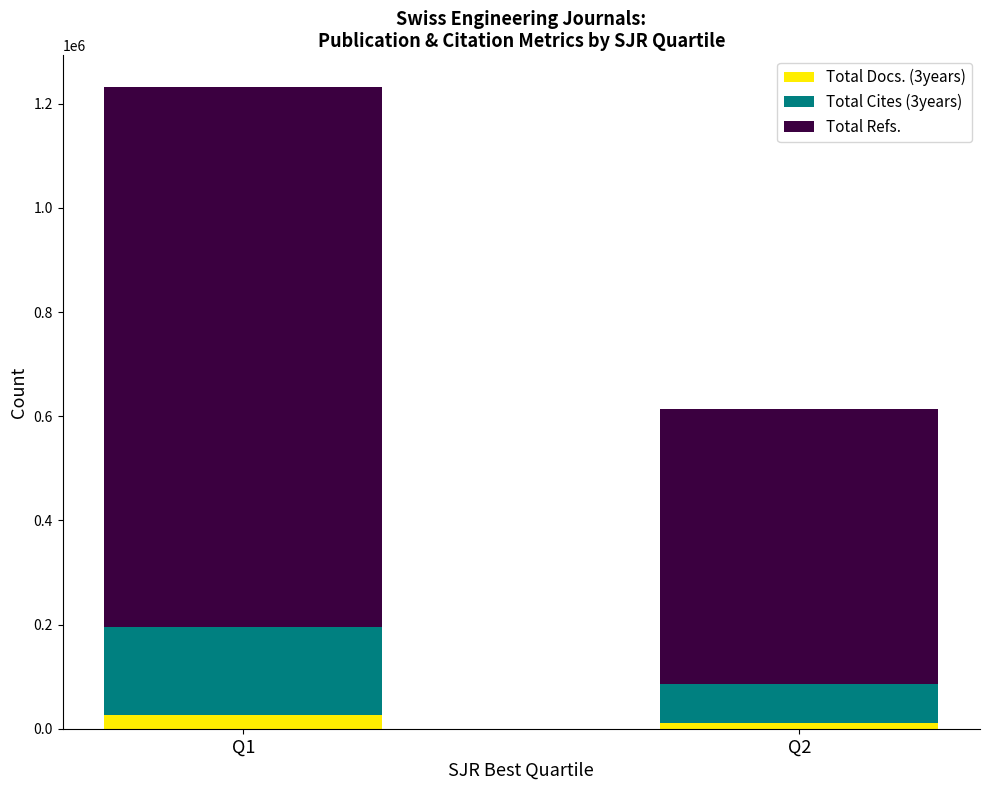

What is the sum of the Total Docs. (3years) values at Q2 and Q1?

37574